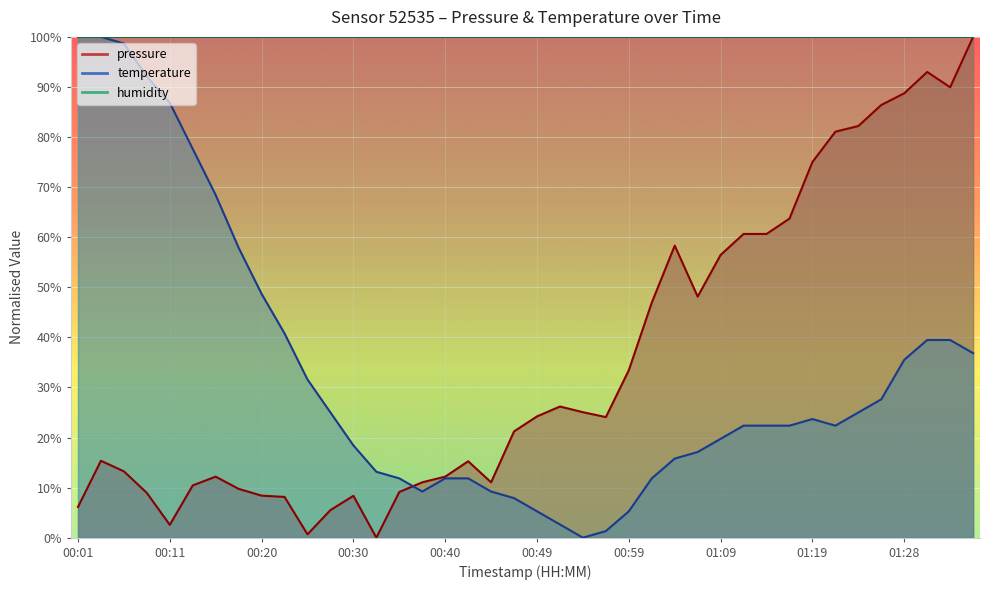

Between which two adjacent categories do temperature and pressure first intersect?

00:35 and 00:37